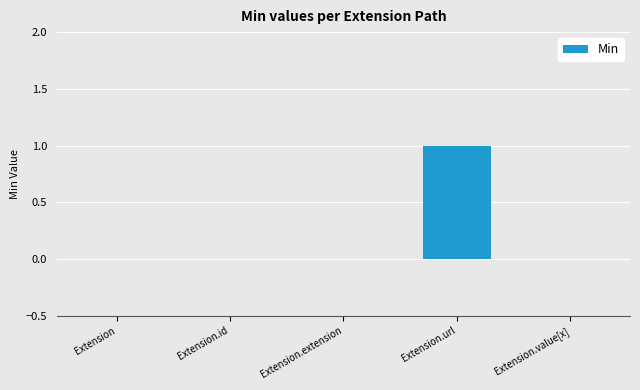

What is the change in value from Extension.extension to Extension.url?

+1